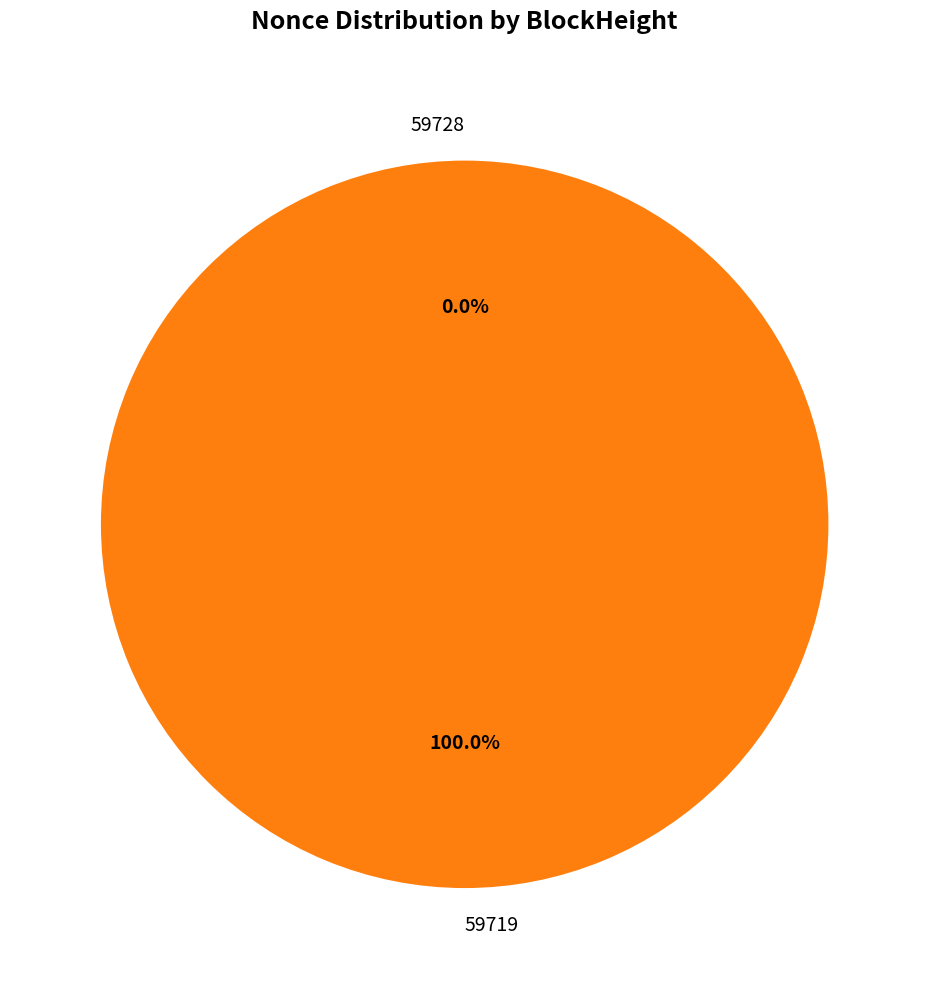

What is the smallest slice in the pie chart?

59728